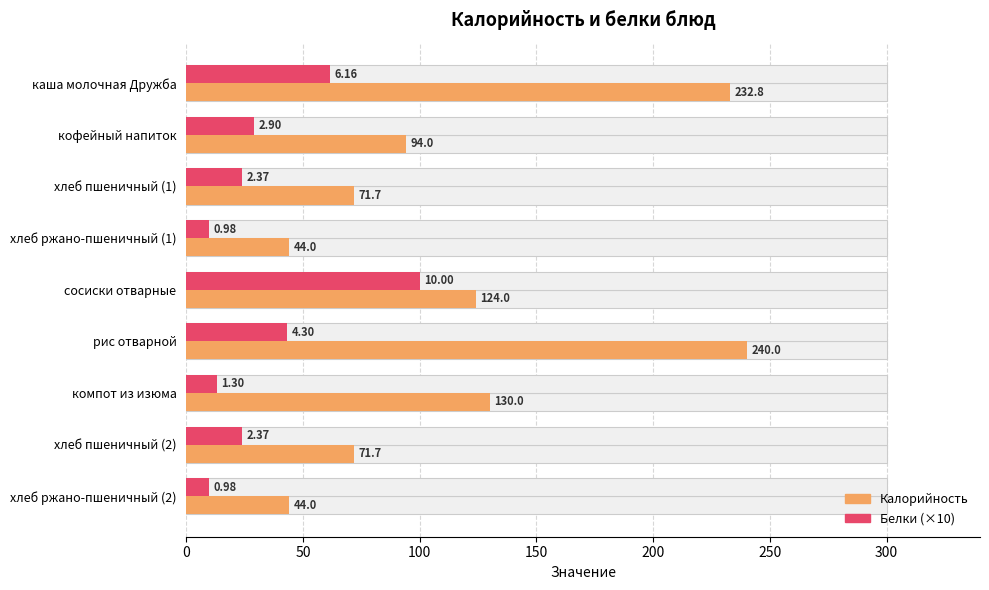

Is it true that Калорийность equals 209.6 at компот из изюма?

False